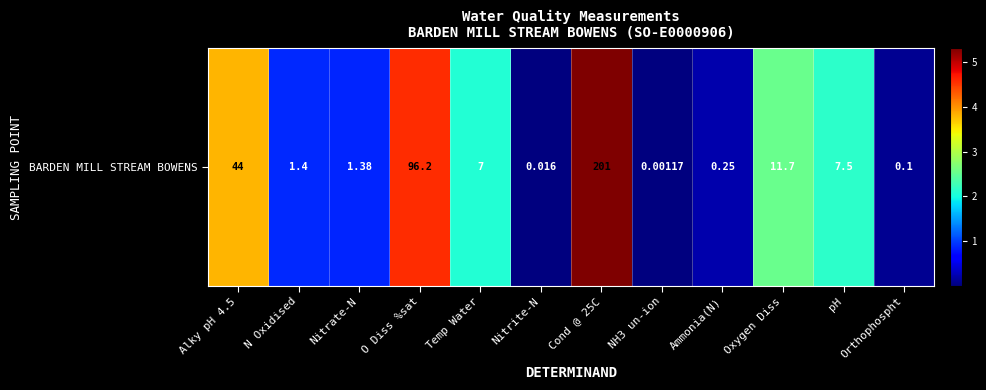

Rank the categories by value from highest to lowest.

Cond @ 25C, O Diss %sat, Alky pH 4.5, Oxygen Diss, pH, Temp Water, N Oxidised, Nitrate-N, Ammonia(N), Orthophospht, Nitrite-N, NH3 un-ion